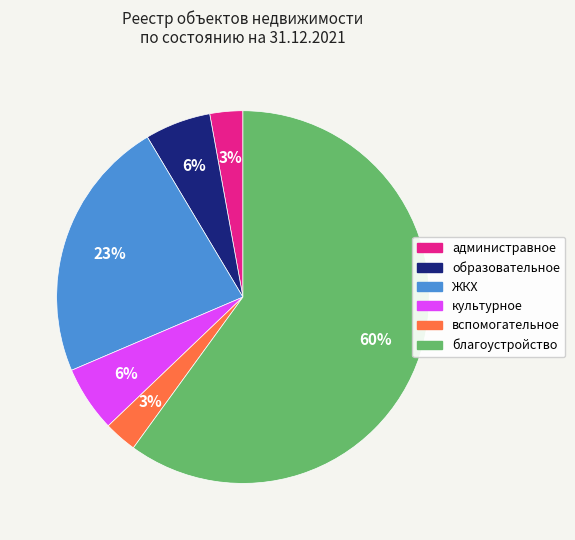

Do благоустройство and образовательное together represent more than half of the pie?

Yes